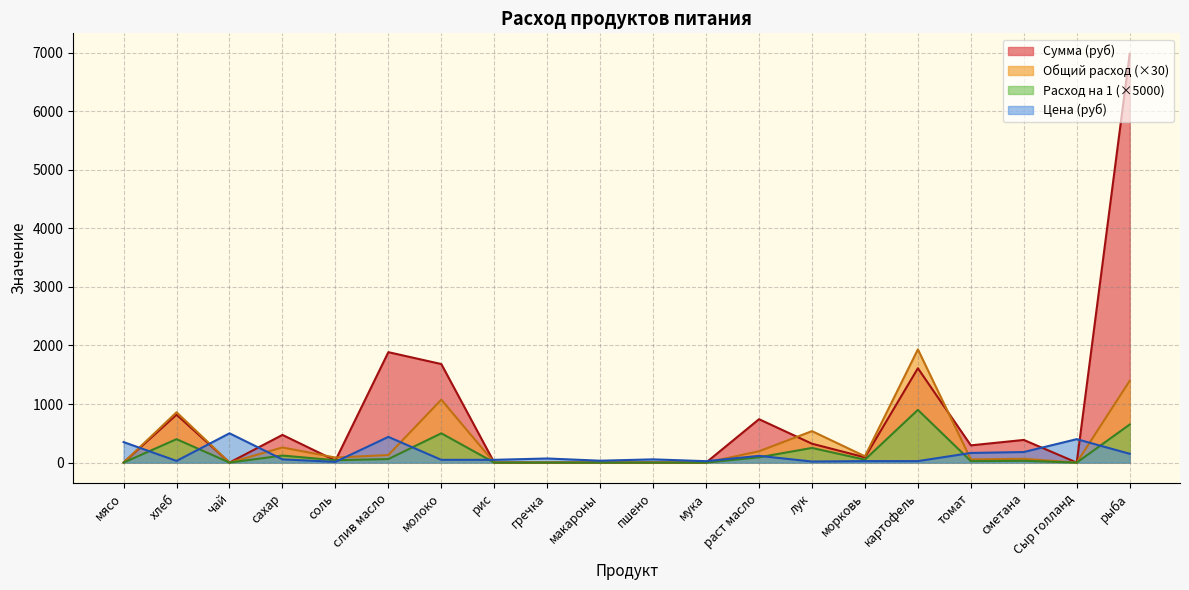

After their last crossing, which series has the higher values: Цена or Общий расход?

Общий расход